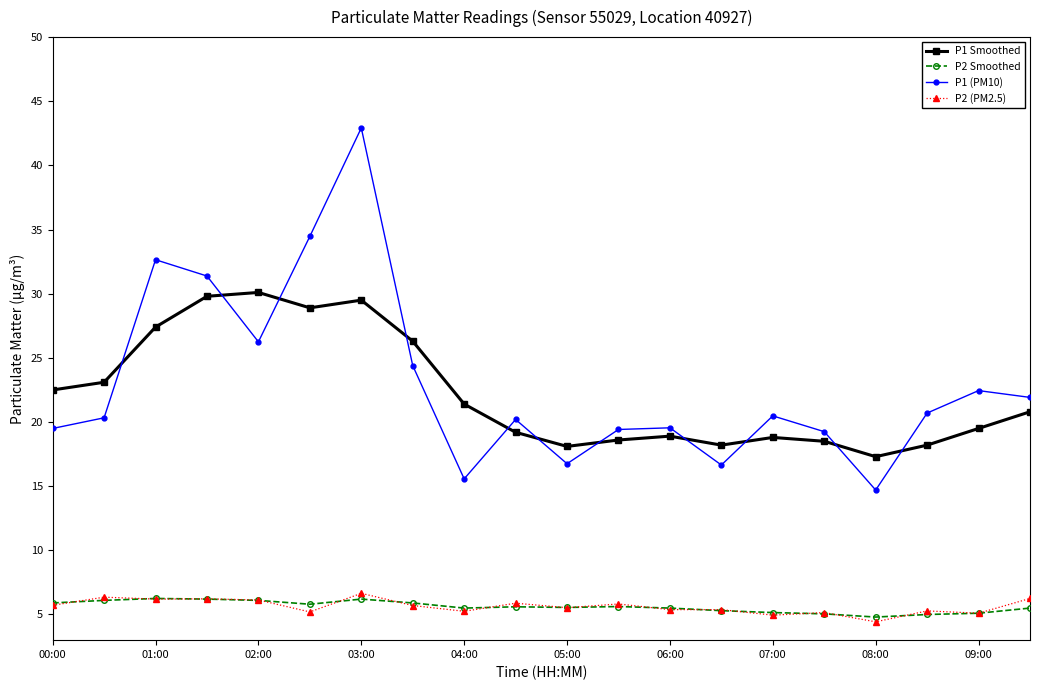

True or false: P1 Smoothed has more than 1 interior local peaks.

True